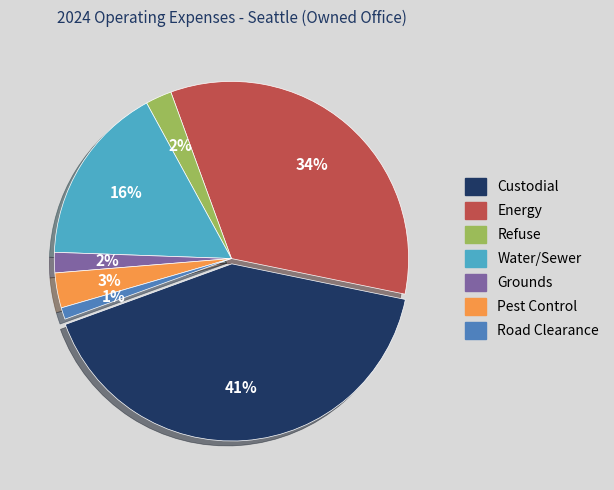

Which category has the biggest portion of the pie?

Custodial